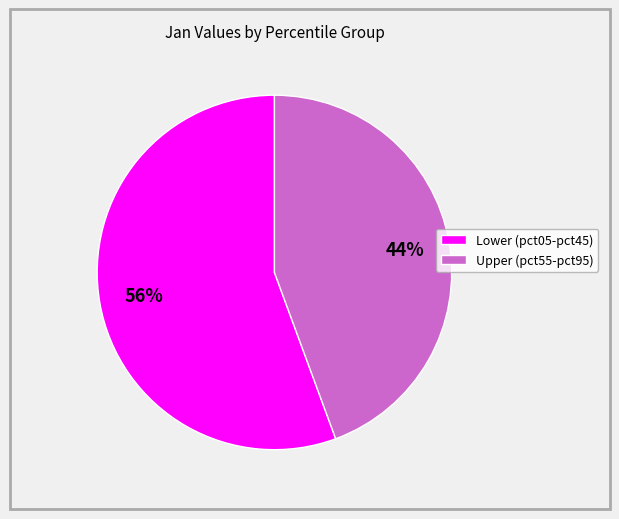

Is it true that Upper (pct55-pct95) is 33% of the pie?

False